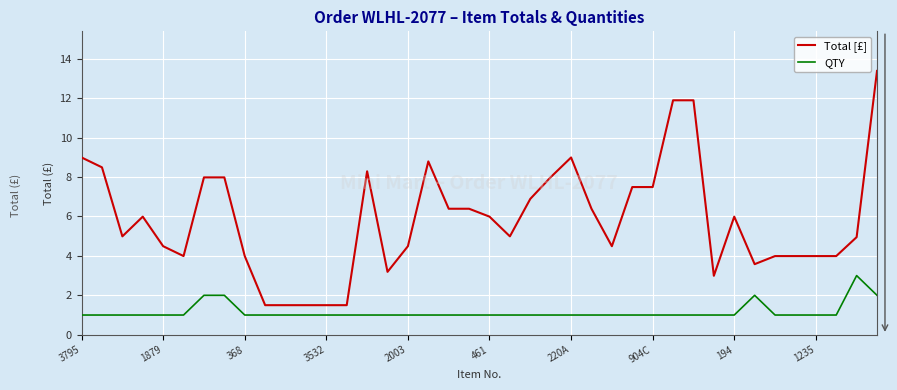

What is the difference between the maximum and minimum values in the QTY series?

2.0